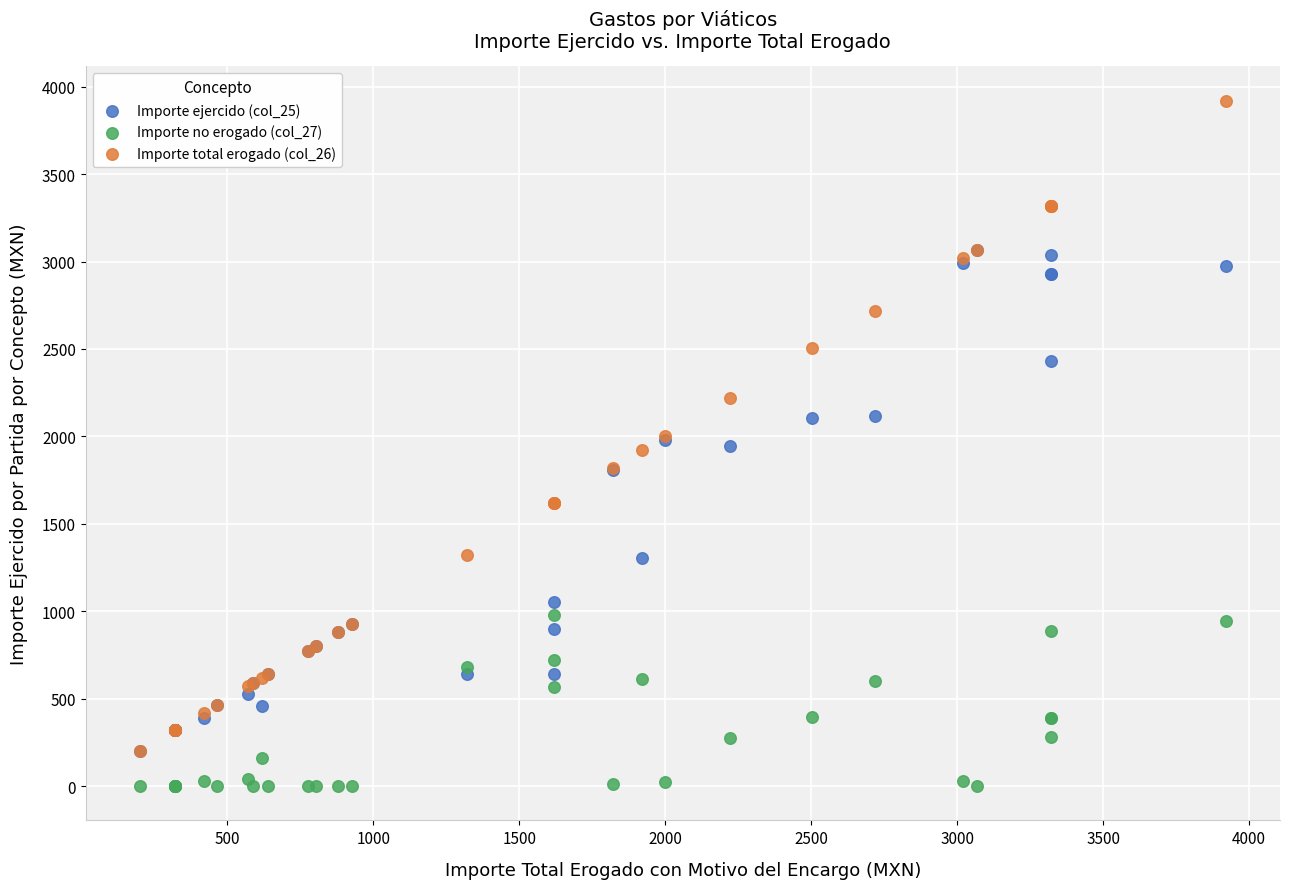

Which series contains the highest Y value?

Importe total erogado (col_26)